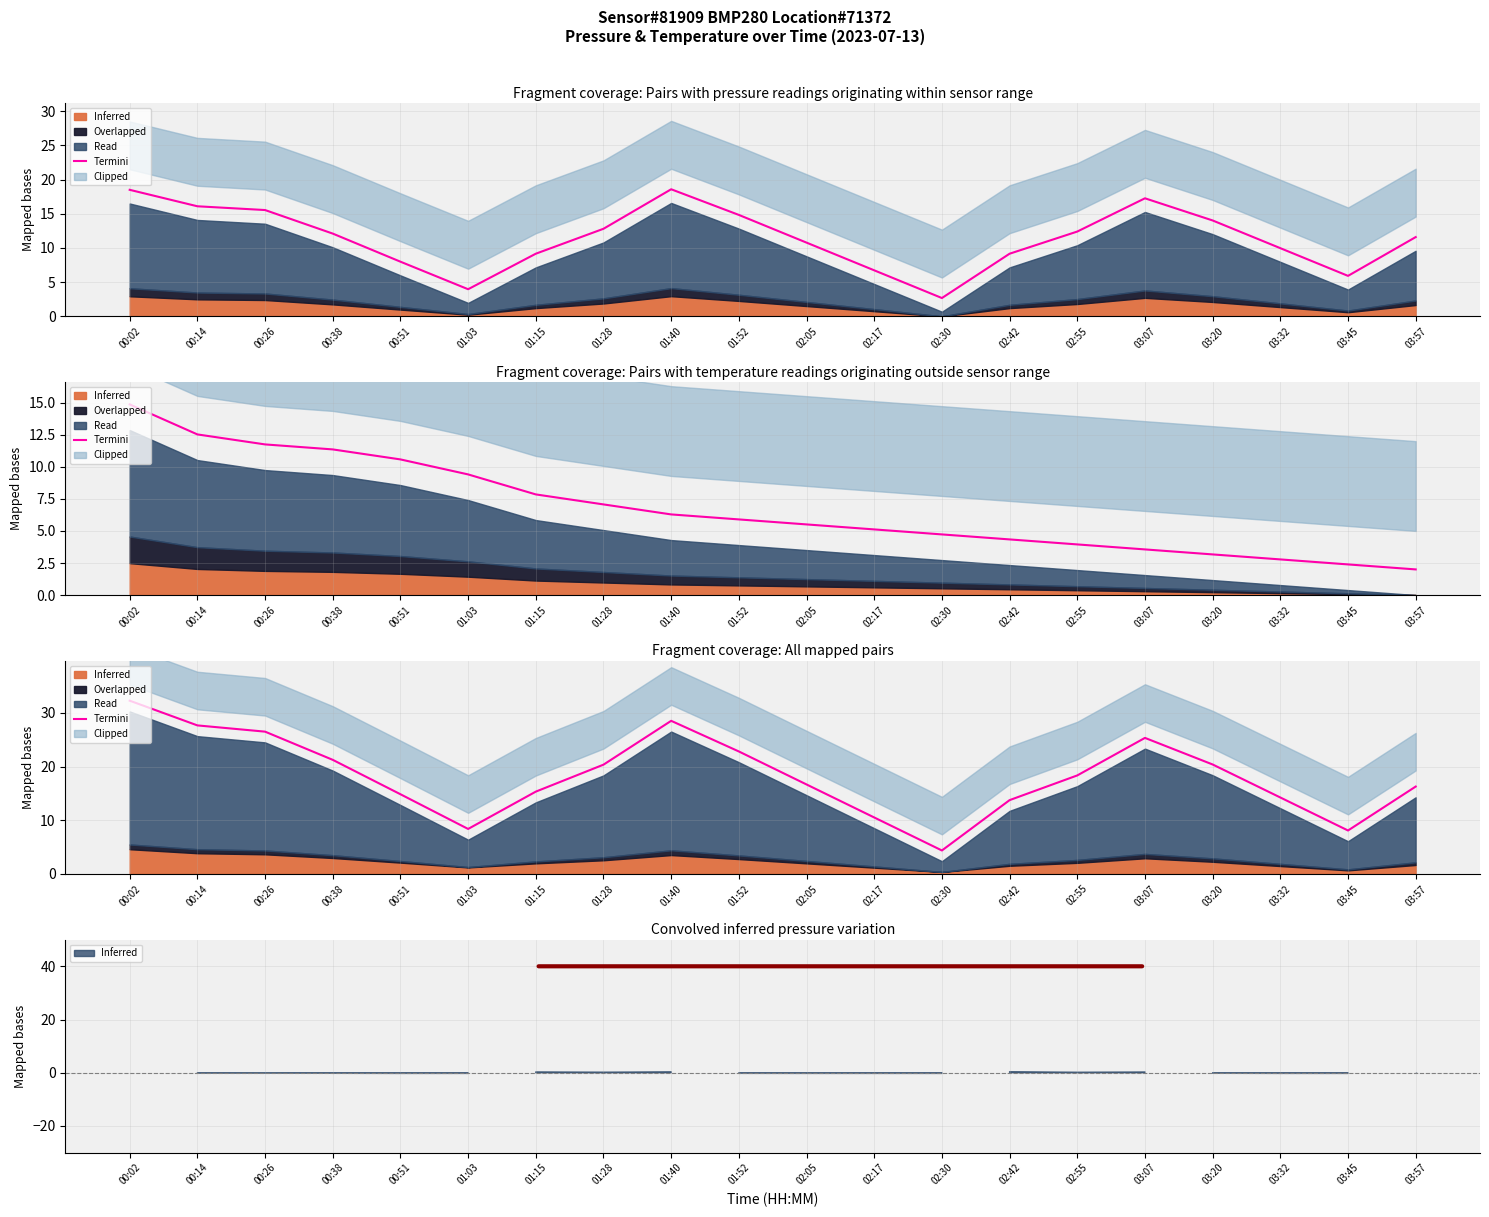

Count the number of categories in the chart.

20